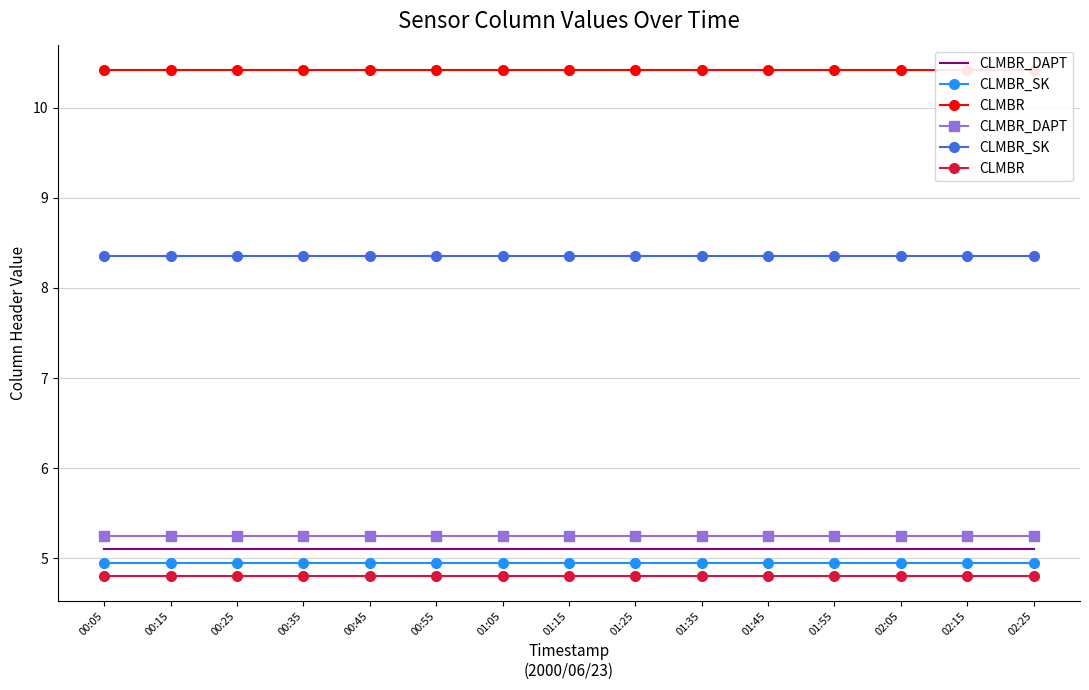

What is the sum of the CLMBR_SK values at 00:15 and 00:45?

16.7